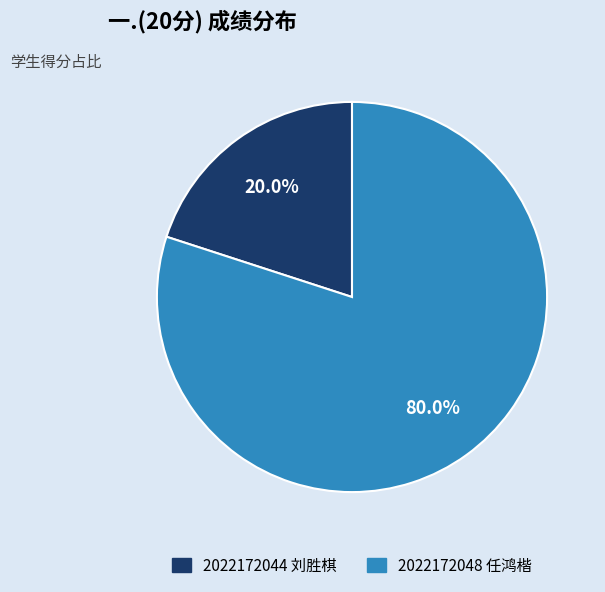

To the nearest percent, what is the difference between the 2022172048 任鸿楷 and 2022172044 刘胜棋 slice percentages?

60%